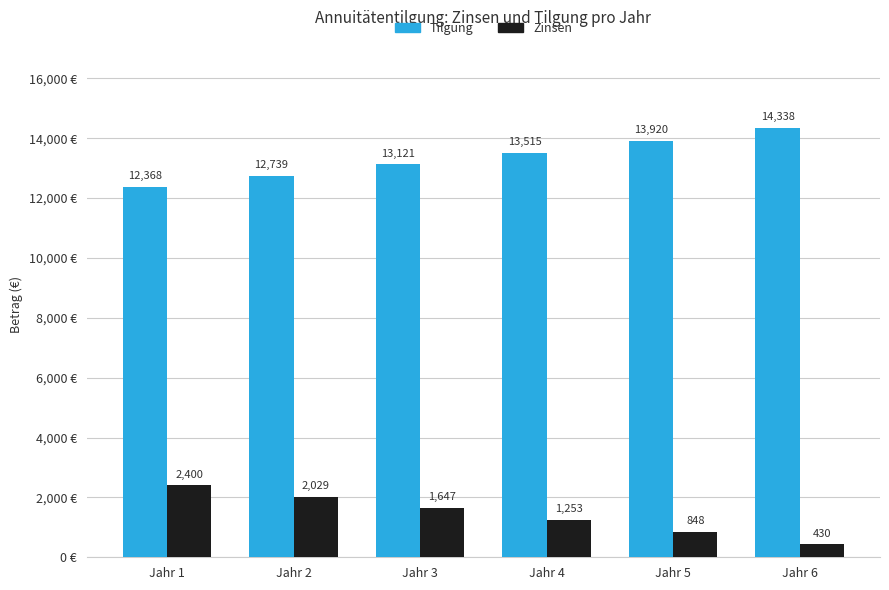

Read the Tilgung value at Jahr 3.

13121.0